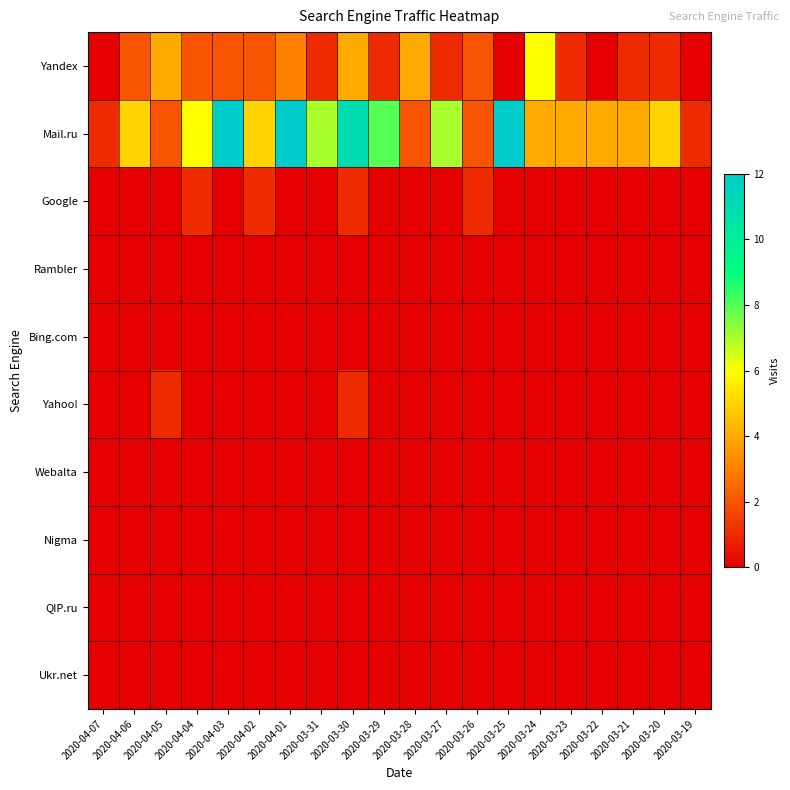

Reading right to left, extract all data points from this chart.

Yandex: 2020-03-19=0	2020-03-20=1	2020-03-21=1	2020-03-22=0	2020-03-23=1	2020-03-24=6	2020-03-25=0	2020-03-26=2	2020-03-27=1	2020-03-28=4	2020-03-29=1	2020-03-30=4	2020-03-31=1	2020-04-01=3	2020-04-02=2	2020-04-03=2	2020-04-04=2	2020-04-05=4	2020-04-06=2	2020-04-07=0
Mail.ru: 2020-03-19=1	2020-03-20=5	2020-03-21=4	2020-03-22=4	2020-03-23=4	2020-03-24=4	2020-03-25=12	2020-03-26=2	2020-03-27=7	2020-03-28=2	2020-03-29=8	2020-03-30=11	2020-03-31=7	2020-04-01=12	2020-04-02=5	2020-04-03=12	2020-04-04=6	2020-04-05=2	2020-04-06=5	2020-04-07=1
Google: 2020-03-19=0	2020-03-20=0	2020-03-21=0	2020-03-22=0	2020-03-23=0	2020-03-24=0	2020-03-25=0	2020-03-26=1	2020-03-27=0	2020-03-28=0	2020-03-29=0	2020-03-30=1	2020-03-31=0	2020-04-01=0	2020-04-02=1	2020-04-03=0	2020-04-04=1	2020-04-05=0	2020-04-06=0	2020-04-07=0
Rambler: 2020-03-19=0	2020-03-20=0	2020-03-21=0	2020-03-22=0	2020-03-23=0	2020-03-24=0	2020-03-25=0	2020-03-26=0	2020-03-27=0	2020-03-28=0	2020-03-29=0	2020-03-30=0	2020-03-31=0	2020-04-01=0	2020-04-02=0	2020-04-03=0	2020-04-04=0	2020-04-05=0	2020-04-06=0	2020-04-07=0
Bing.com: 2020-03-19=0	2020-03-20=0	2020-03-21=0	2020-03-22=0	2020-03-23=0	2020-03-24=0	2020-03-25=0	2020-03-26=0	2020-03-27=0	2020-03-28=0	2020-03-29=0	2020-03-30=0	2020-03-31=0	2020-04-01=0	2020-04-02=0	2020-04-03=0	2020-04-04=0	2020-04-05=0	2020-04-06=0	2020-04-07=0
Yahoo!: 2020-03-19=0	2020-03-20=0	2020-03-21=0	2020-03-22=0	2020-03-23=0	2020-03-24=0	2020-03-25=0	2020-03-26=0	2020-03-27=0	2020-03-28=0	2020-03-29=0	2020-03-30=1	2020-03-31=0	2020-04-01=0	2020-04-02=0	2020-04-03=0	2020-04-04=0	2020-04-05=1	2020-04-06=0	2020-04-07=0
Webalta: 2020-03-19=0	2020-03-20=0	2020-03-21=0	2020-03-22=0	2020-03-23=0	2020-03-24=0	2020-03-25=0	2020-03-26=0	2020-03-27=0	2020-03-28=0	2020-03-29=0	2020-03-30=0	2020-03-31=0	2020-04-01=0	2020-04-02=0	2020-04-03=0	2020-04-04=0	2020-04-05=0	2020-04-06=0	2020-04-07=0
Nigma: 2020-03-19=0	2020-03-20=0	2020-03-21=0	2020-03-22=0	2020-03-23=0	2020-03-24=0	2020-03-25=0	2020-03-26=0	2020-03-27=0	2020-03-28=0	2020-03-29=0	2020-03-30=0	2020-03-31=0	2020-04-01=0	2020-04-02=0	2020-04-03=0	2020-04-04=0	2020-04-05=0	2020-04-06=0	2020-04-07=0
QIP.ru: 2020-03-19=0	2020-03-20=0	2020-03-21=0	2020-03-22=0	2020-03-23=0	2020-03-24=0	2020-03-25=0	2020-03-26=0	2020-03-27=0	2020-03-28=0	2020-03-29=0	2020-03-30=0	2020-03-31=0	2020-04-01=0	2020-04-02=0	2020-04-03=0	2020-04-04=0	2020-04-05=0	2020-04-06=0	2020-04-07=0
Ukr.net: 2020-03-19=0	2020-03-20=0	2020-03-21=0	2020-03-22=0	2020-03-23=0	2020-03-24=0	2020-03-25=0	2020-03-26=0	2020-03-27=0	2020-03-28=0	2020-03-29=0	2020-03-30=0	2020-03-31=0	2020-04-01=0	2020-04-02=0	2020-04-03=0	2020-04-04=0	2020-04-05=0	2020-04-06=0	2020-04-07=0